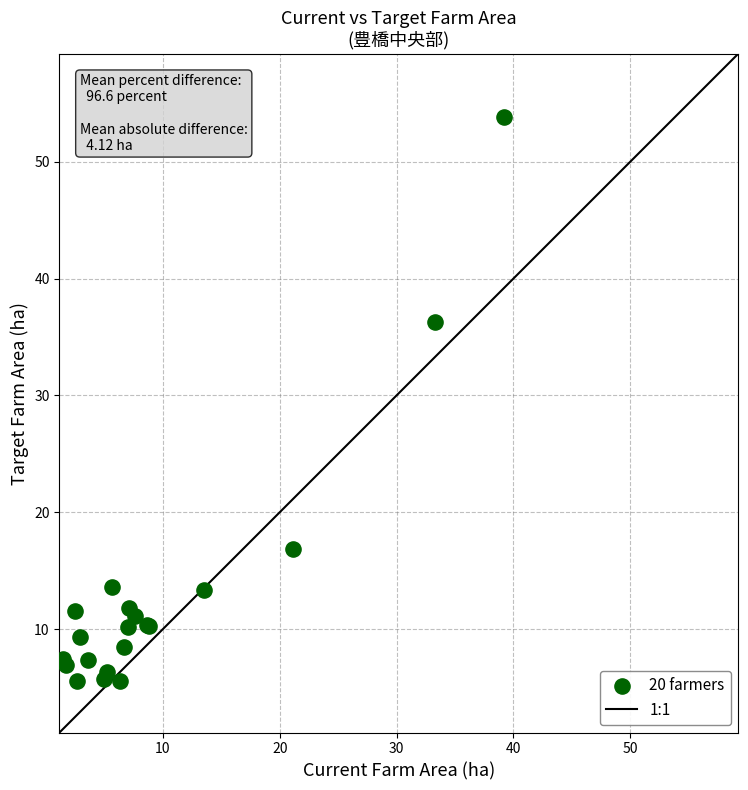

What Y value in the scatter plot is closest to 29?

36.3